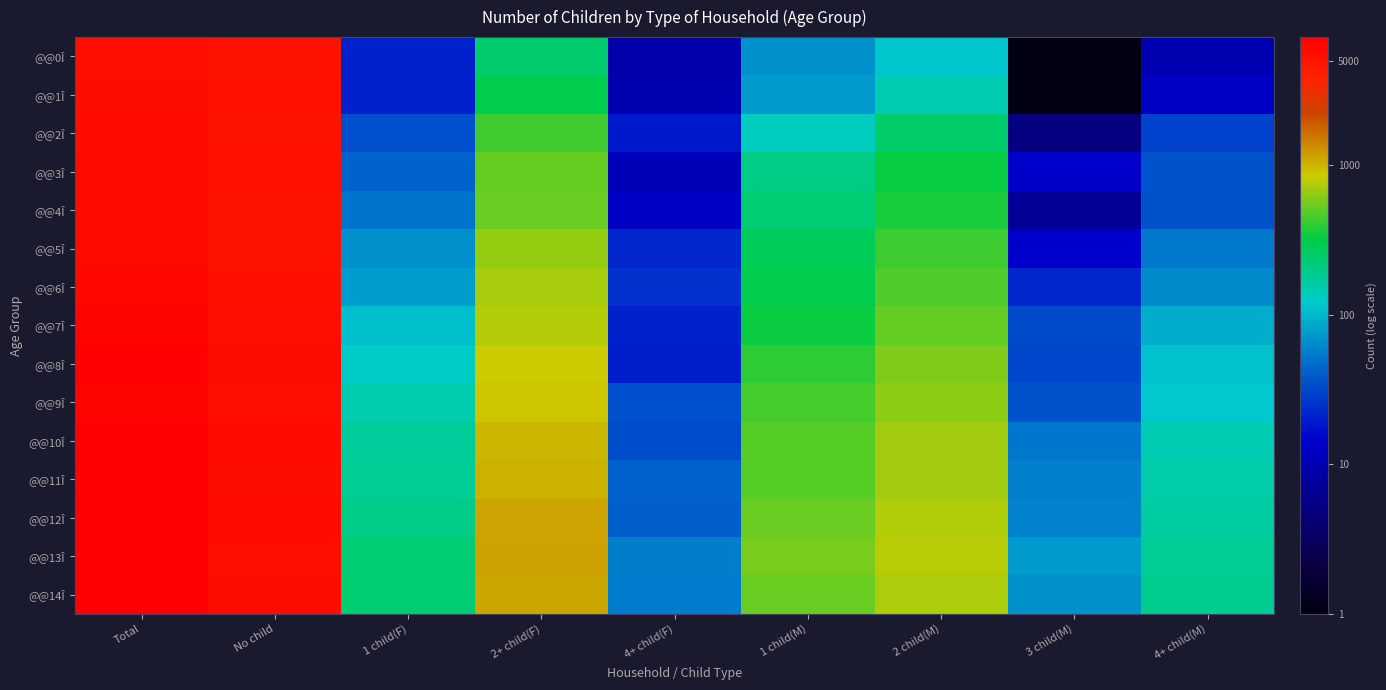

At how many categories does at least one series exceed 1?

9